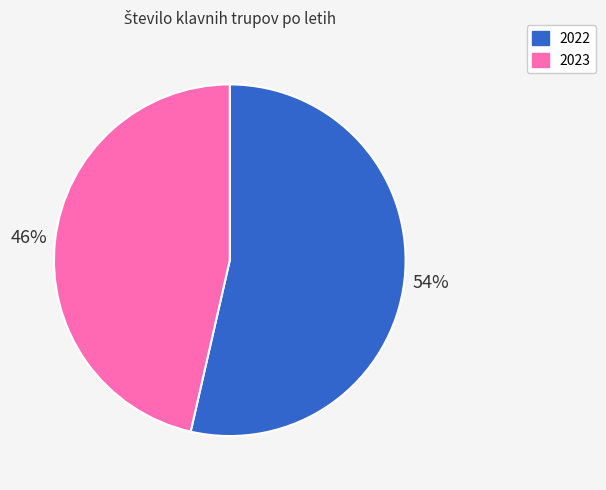

Combined, do 2022 and 2023 account for over 50%?

Yes